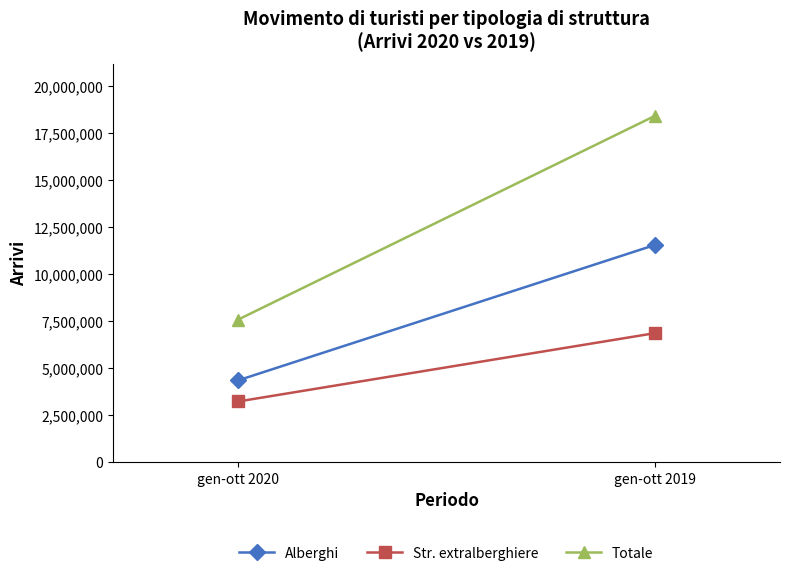

Is it true that Alberghi equals 11560995 at gen-ott 2019?

True